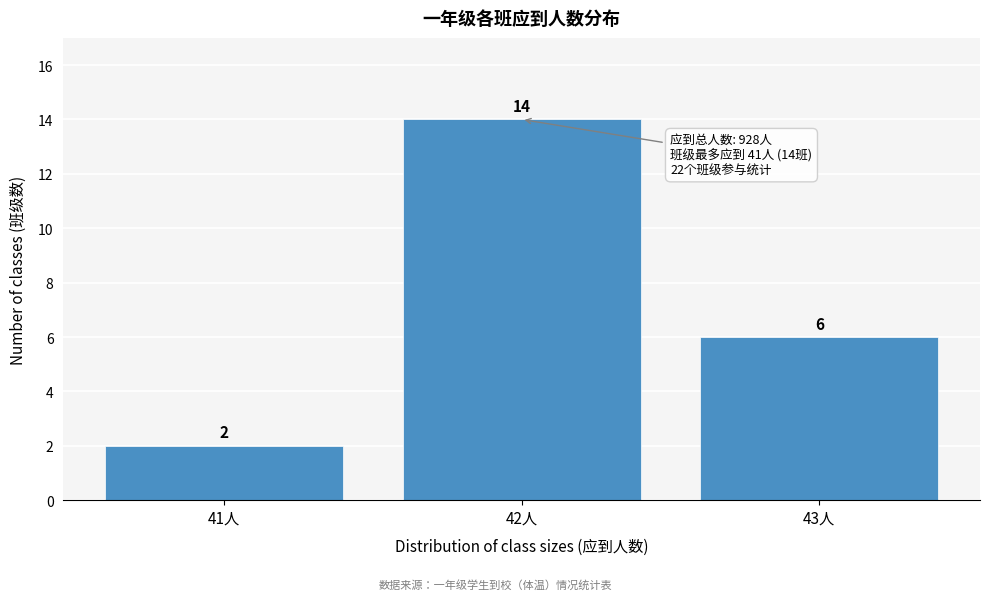

Reading left to right, list all the values displayed in this chart.

41人=2	42人=14	43人=6